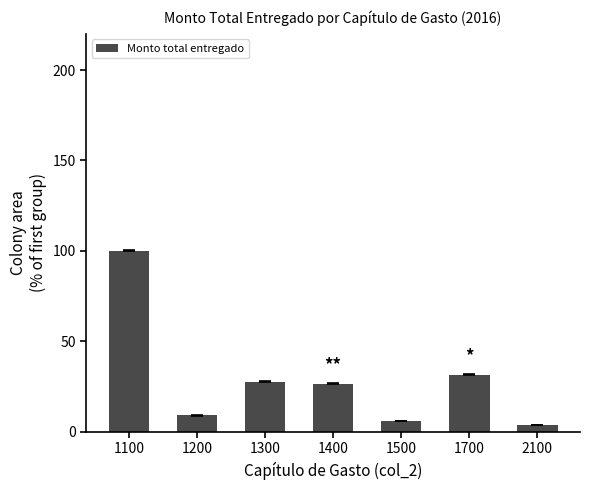

Which has a higher value, 1400 or 1100?

1100